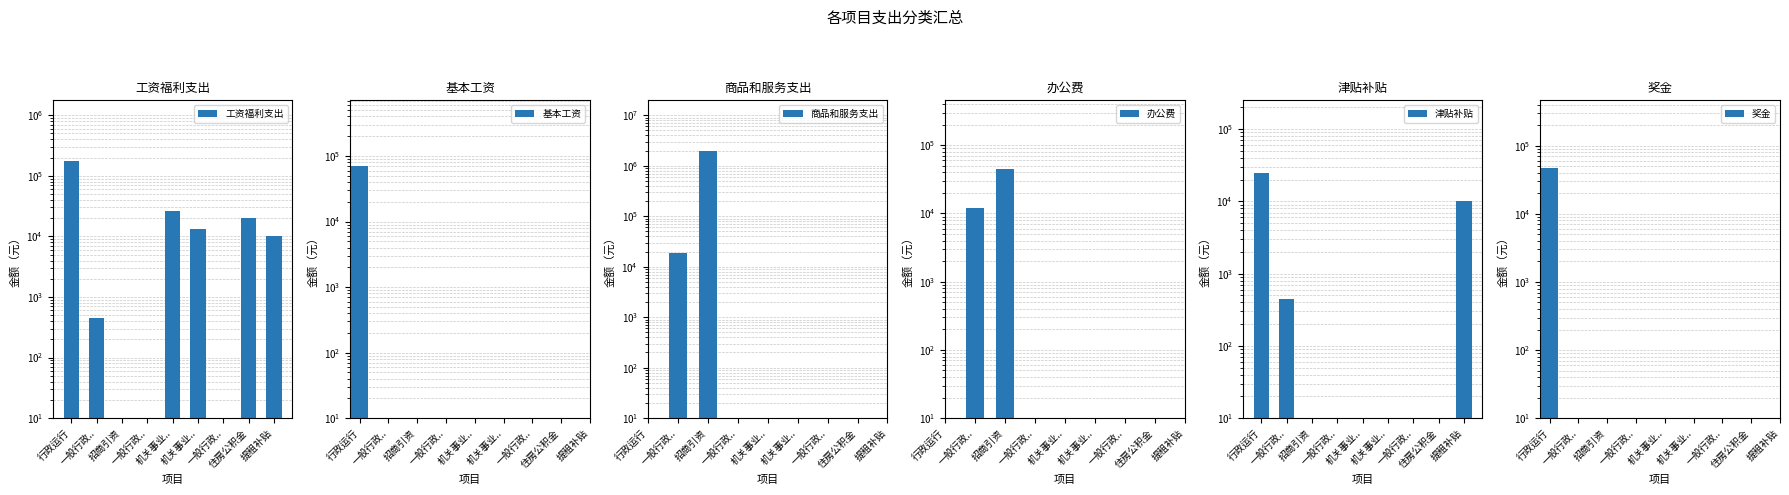

Is the value of 办公费 at 机关事业.. greater than the value of 工资福利支出 at 机关事业..?

No